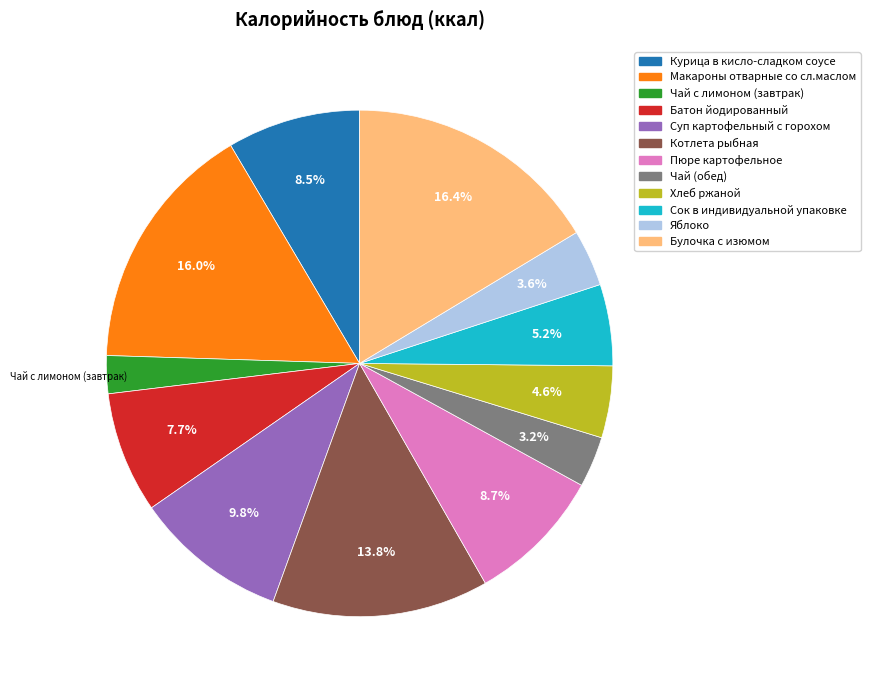

How many segments does this pie chart have?

12